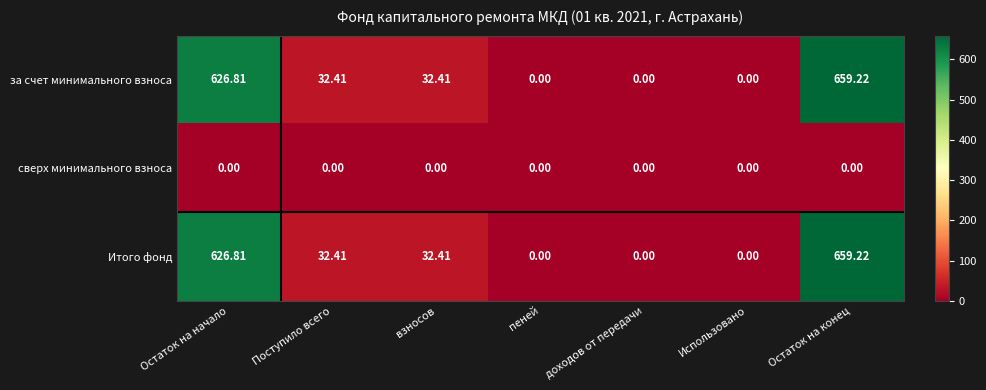

At which label does Итого фонд reach its peak?

Остаток на конец